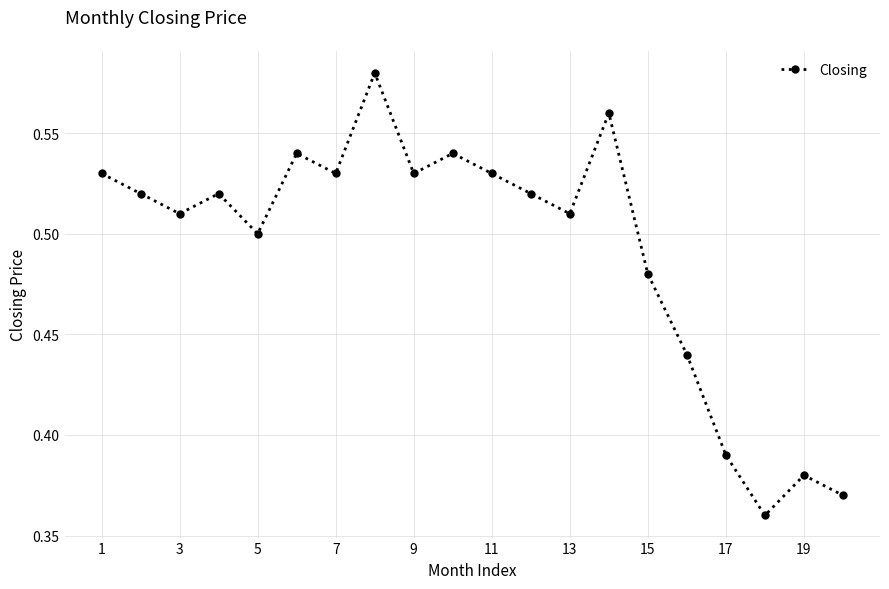

What is the sum of all values?

9.8